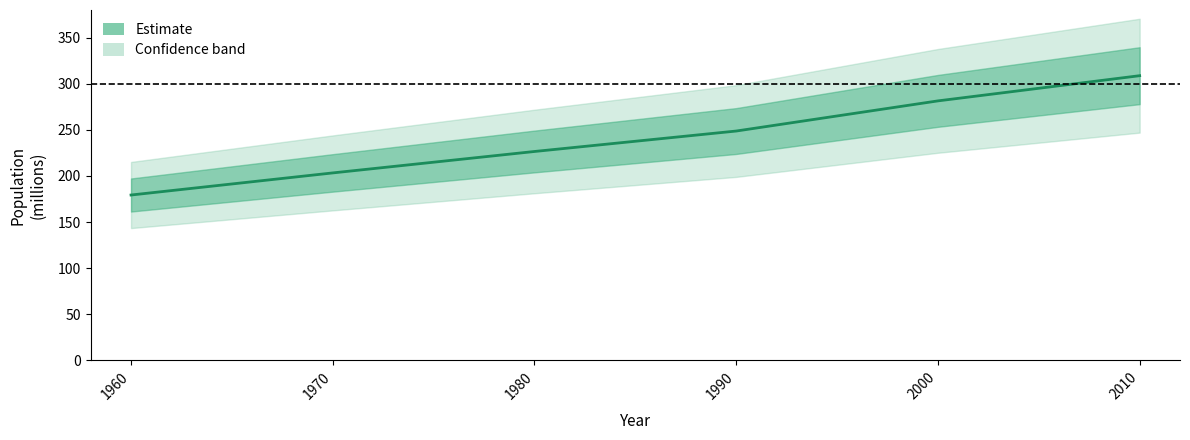

What is the ratio of the value at 1970 to the value at 2000?

0.7